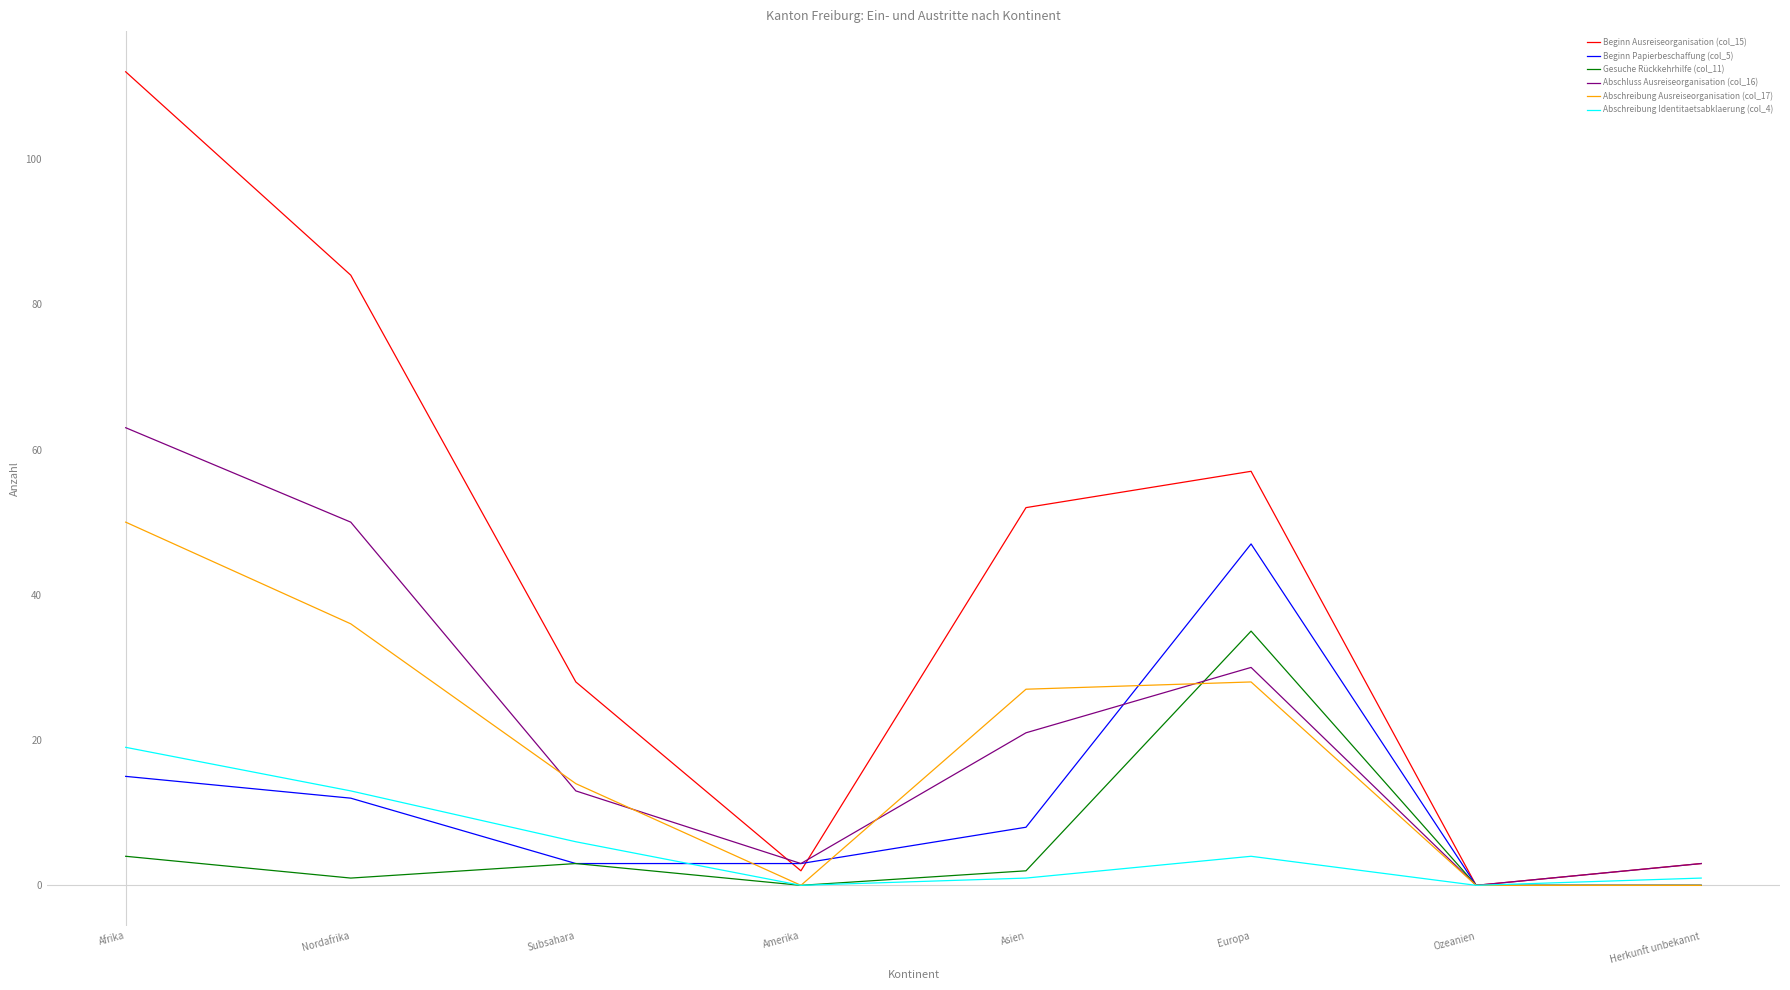

Where is the first local maximum for Beginn Papierbeschaffung (col_5)?

Europa